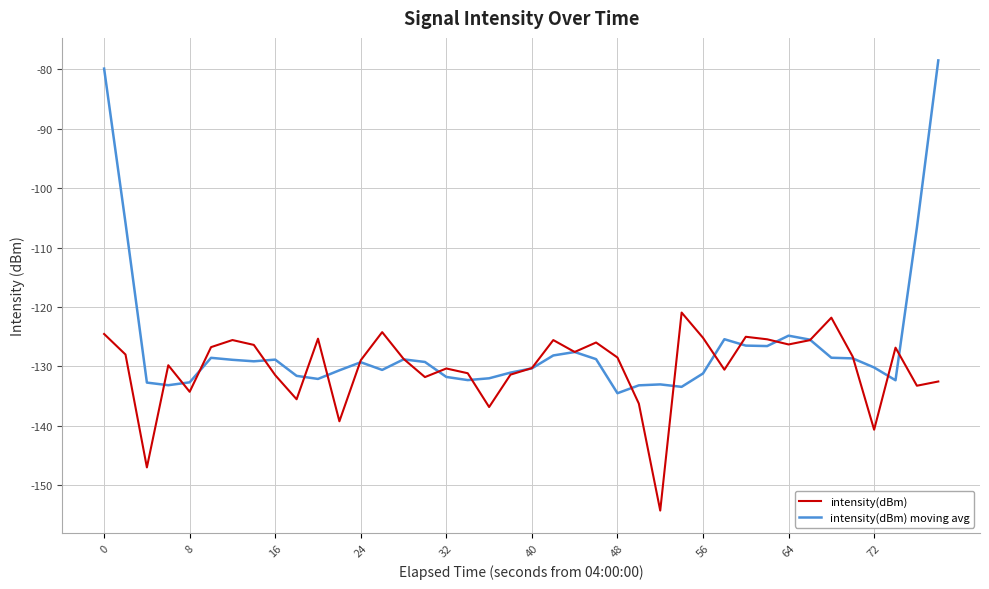

List the series in order of their peak value, highest first.

intensity(dBm) moving avg, intensity(dBm)